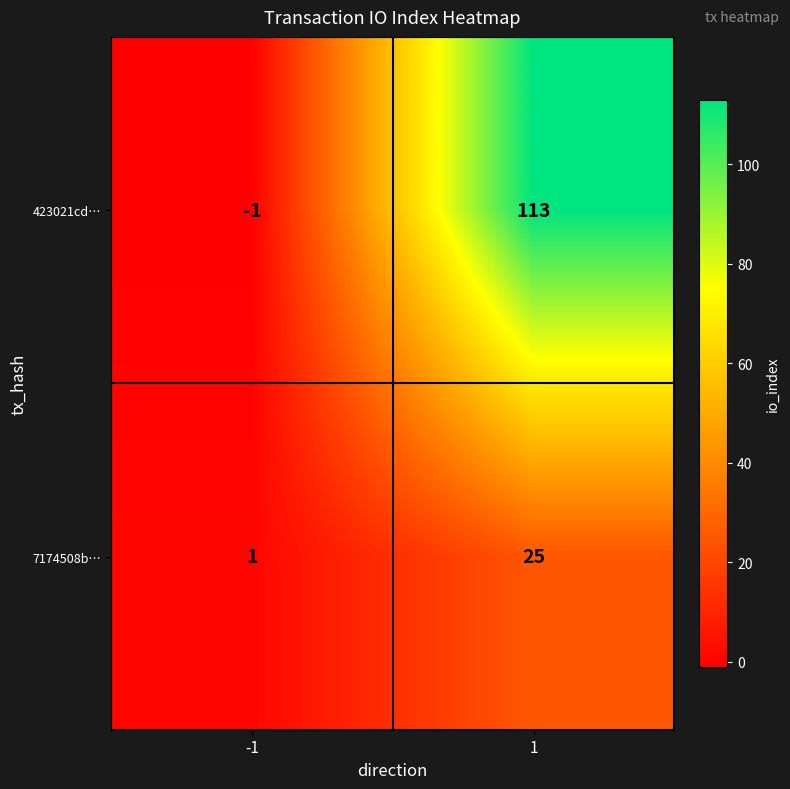

What is the spread (max minus min) of values at -1?

2